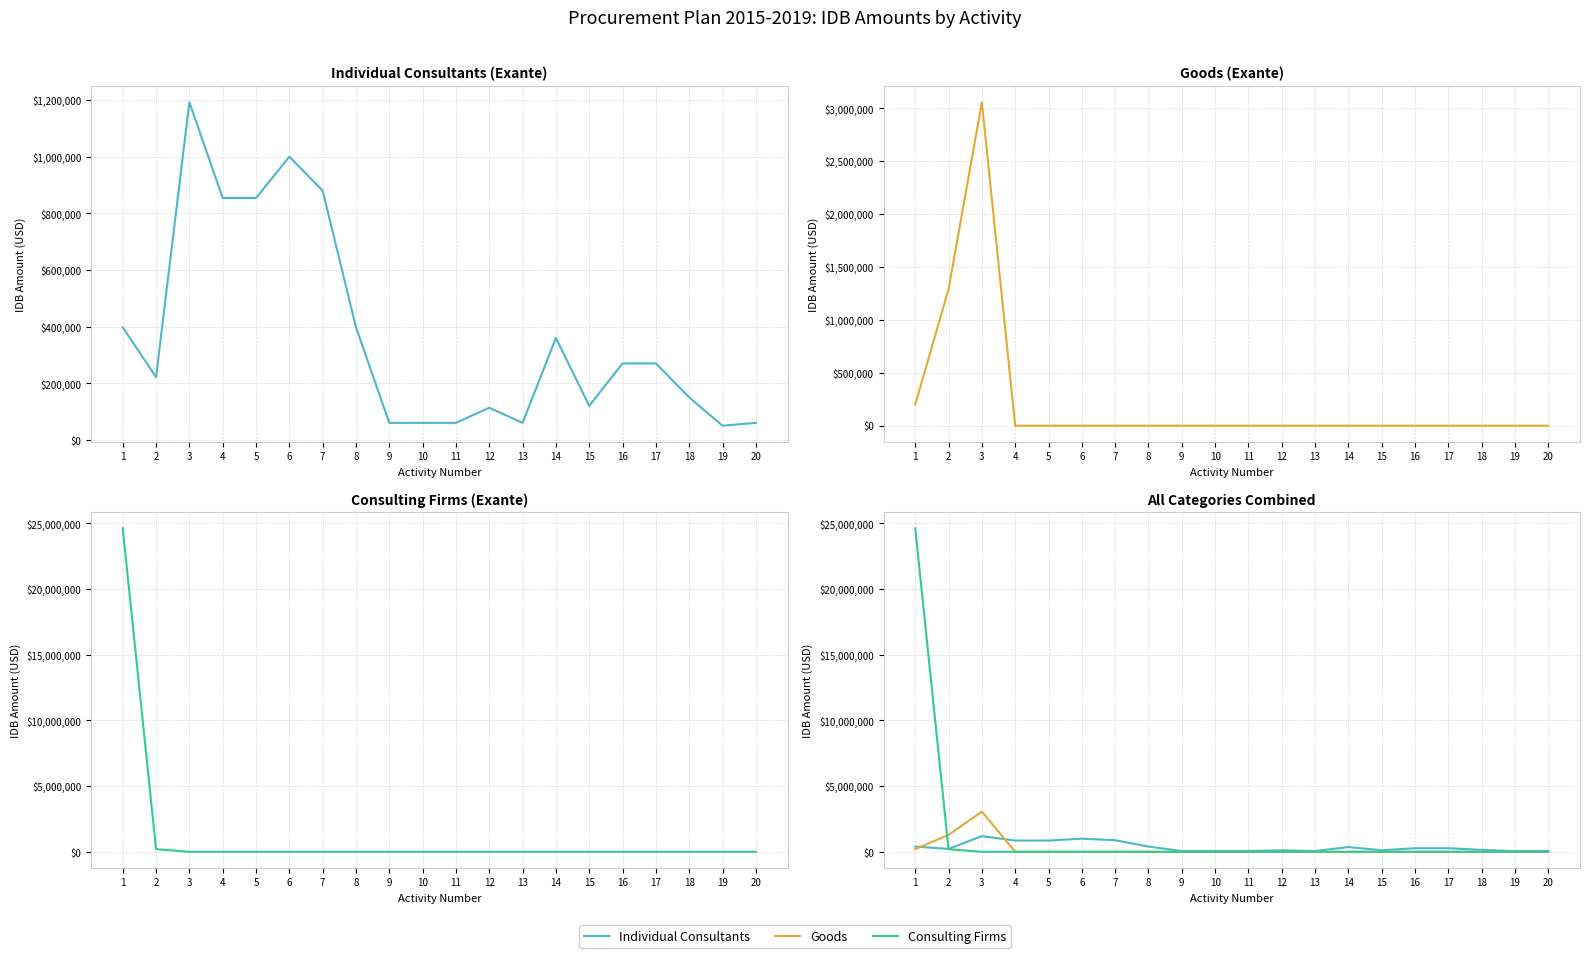

Where is Goods nearest to the value 1528988?

2